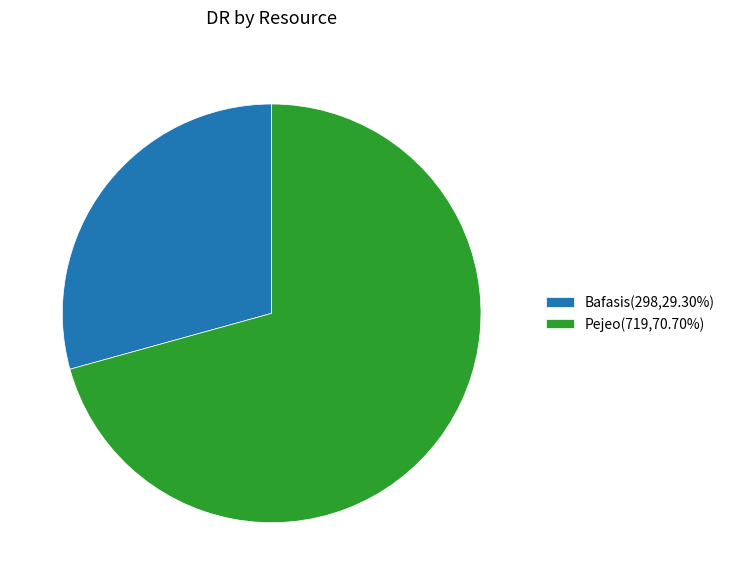

Count the number of slices in the pie.

2